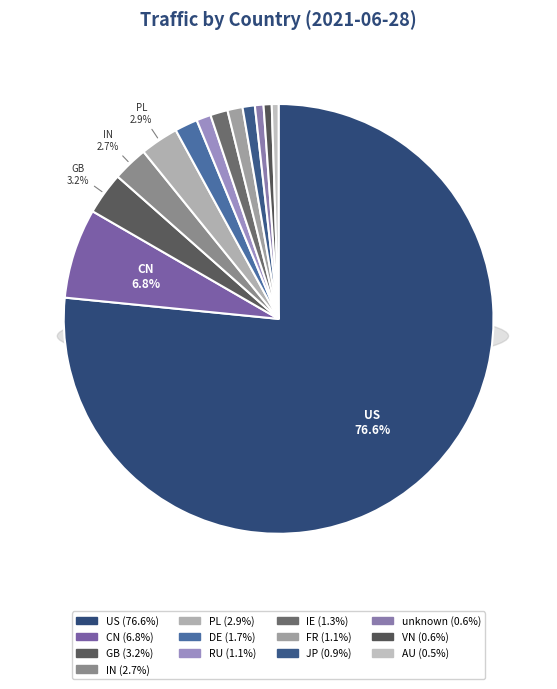

To the nearest percent, what is the difference between the largest and smallest slice percentages?

76%